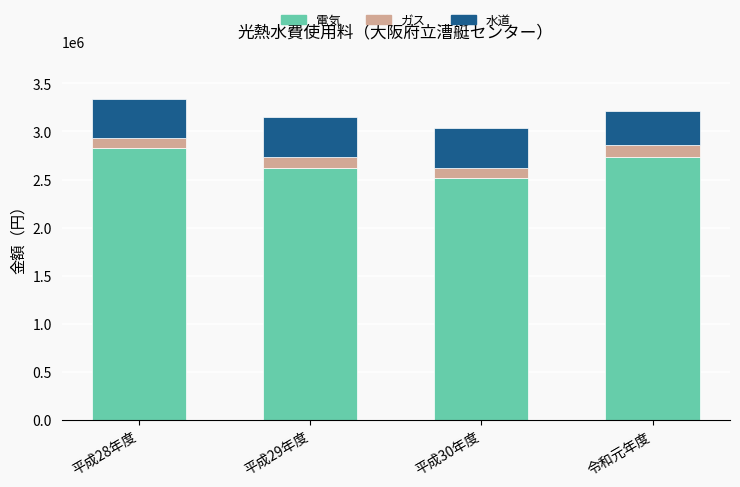

Are the bars grouped side by side (vs. stacked)?

No